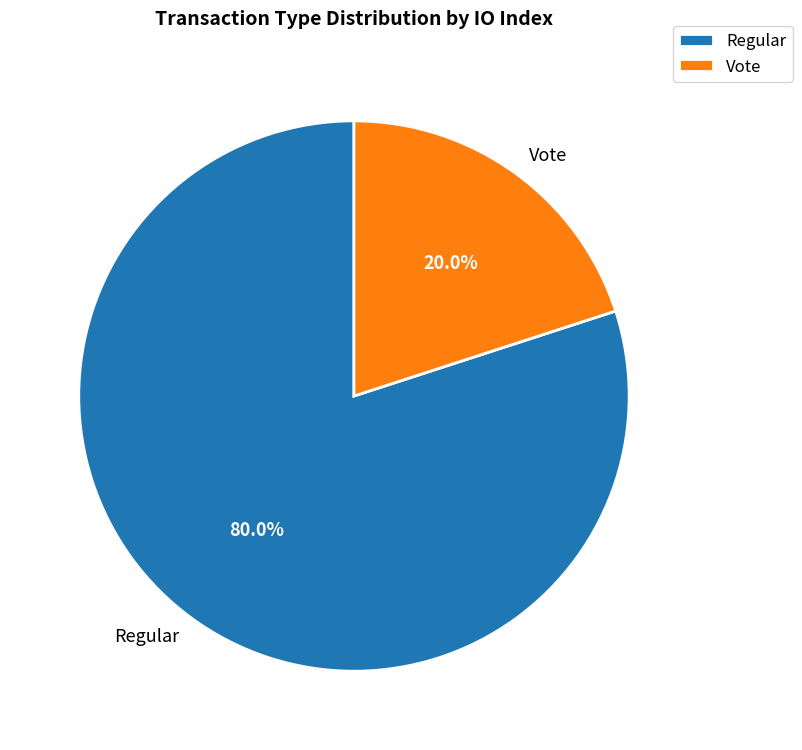

What percentage is the Regular slice, to the nearest percent?

80%